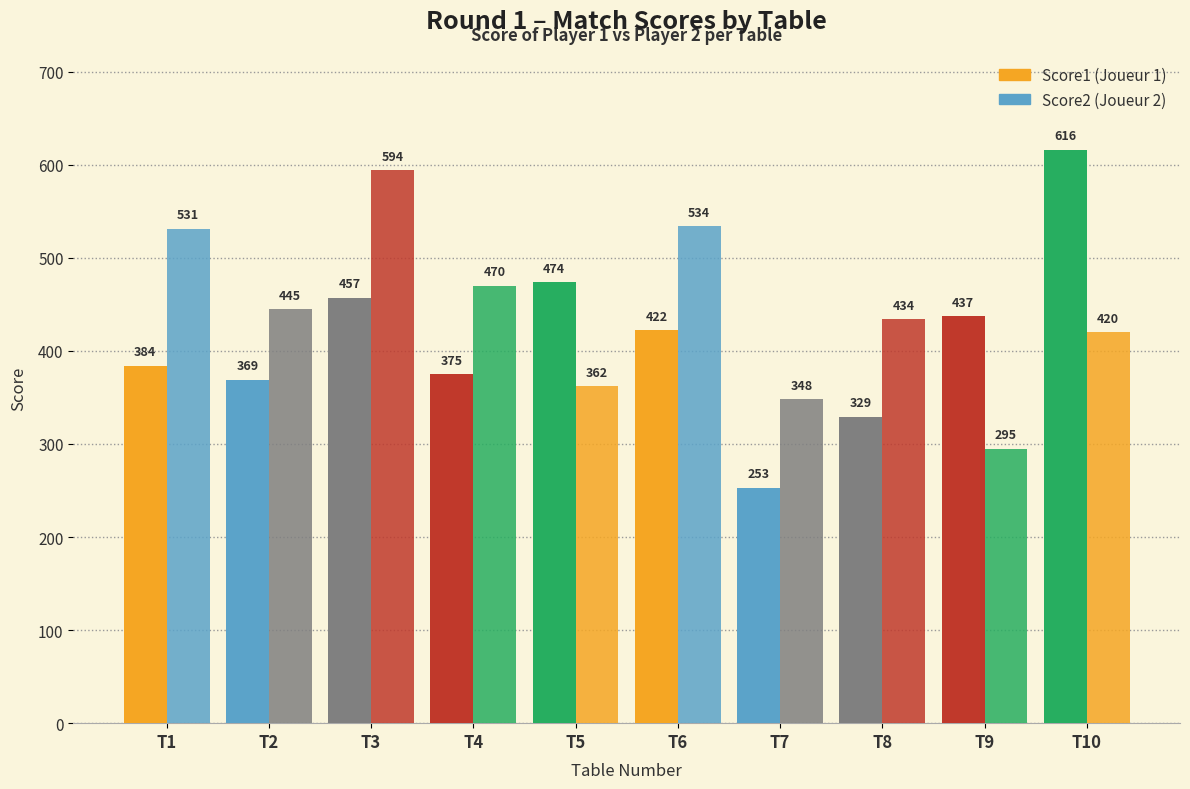

At which category is the sum across all series the highest?

T3